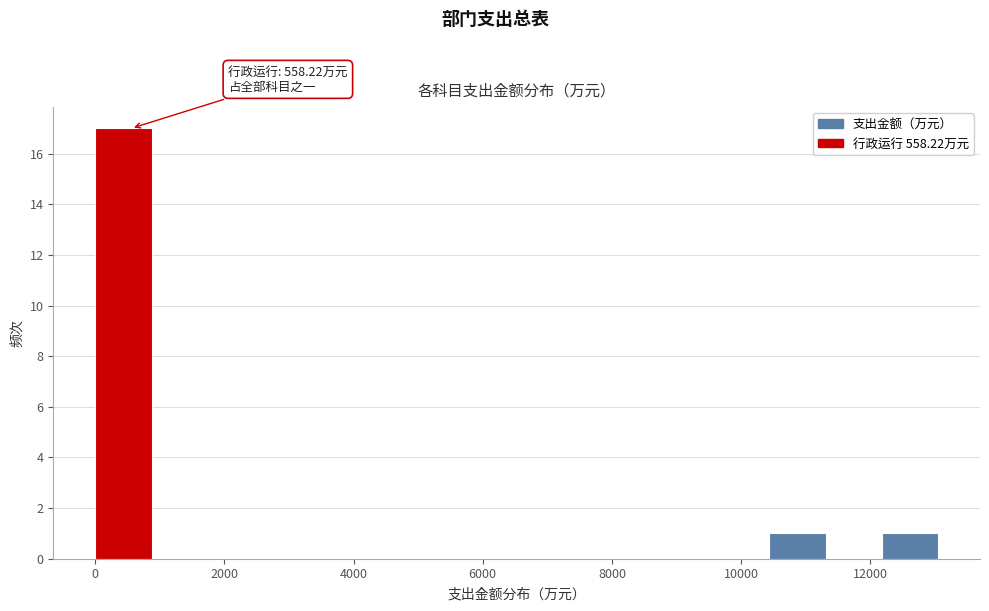

Over which range of the x-axis is the bar tallest?

0 to 800